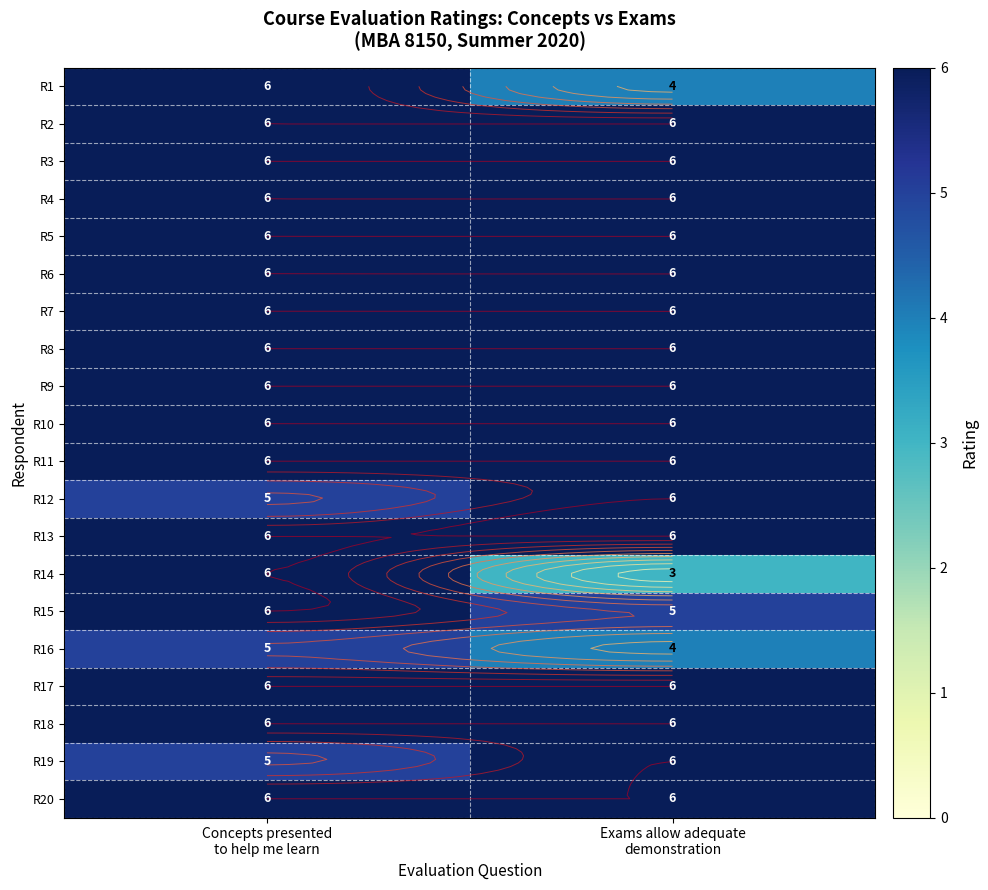

What is the sum of the R8 values at Concepts presented to help me learn and Exams allow adequate demonstration?

12